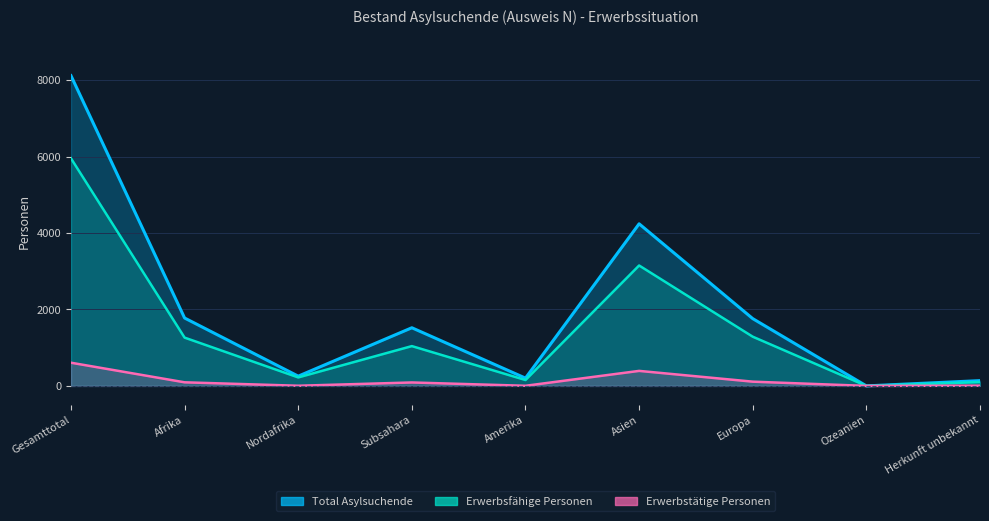

Reading right to left, extract all data points from this chart.

Total Asylsuchende: Herkunft unbekannt=138	Ozeanien=0	Europa=1761	Asien=4243	Amerika=203	Subsahara=1522	Nordafrika=255	Afrika=1777	Gesamttotal=8122
Erwerbsfähige Personen: Herkunft unbekannt=99	Ozeanien=0	Europa=1288	Asien=3152	Amerika=154	Subsahara=1042	Nordafrika=222	Afrika=1264	Gesamttotal=5957
Erwerbstätige Personen: Herkunft unbekannt=6	Ozeanien=0	Europa=111	Asien=393	Amerika=3	Subsahara=90	Nordafrika=4	Afrika=94	Gesamttotal=607